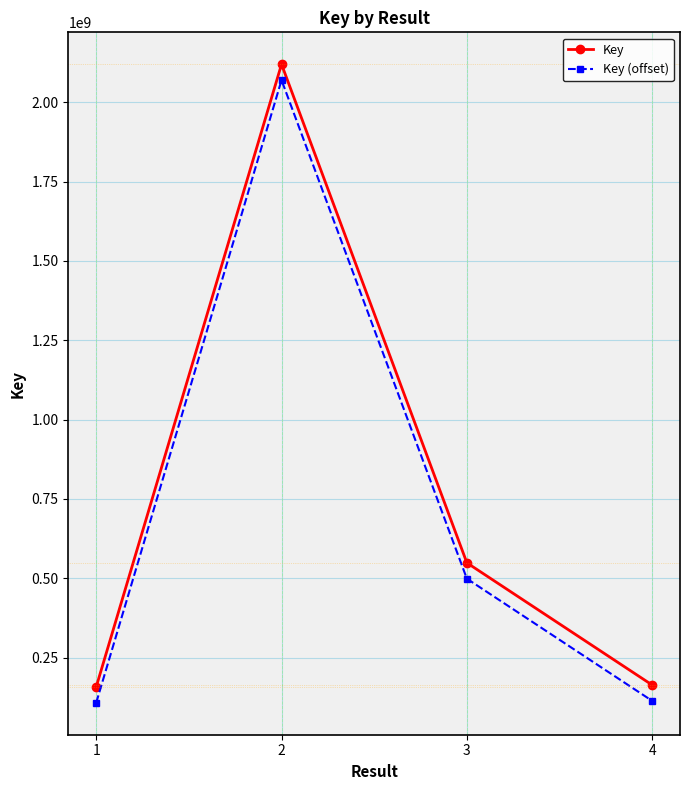

What is the minimum value for Key?

157767755